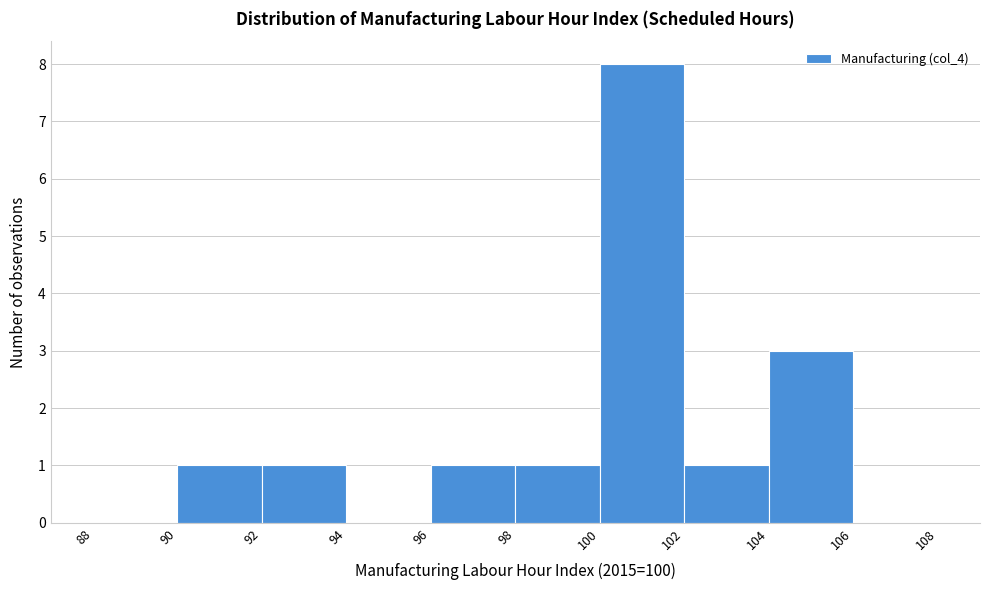

Reading left to right, transcribe this chart: for each bar, give the range it covers on the x-axis and its height. The values are not printed on the chart, so give them approximately, as read against the axis.

88 to 90: 0
90 to 92: 1
92 to 94: 1
94 to 96: 0
96 to 98: 1
98 to 100: 1
100 to 102: 8
102 to 104: 1
104 to 106: 3
106 to 108: 0